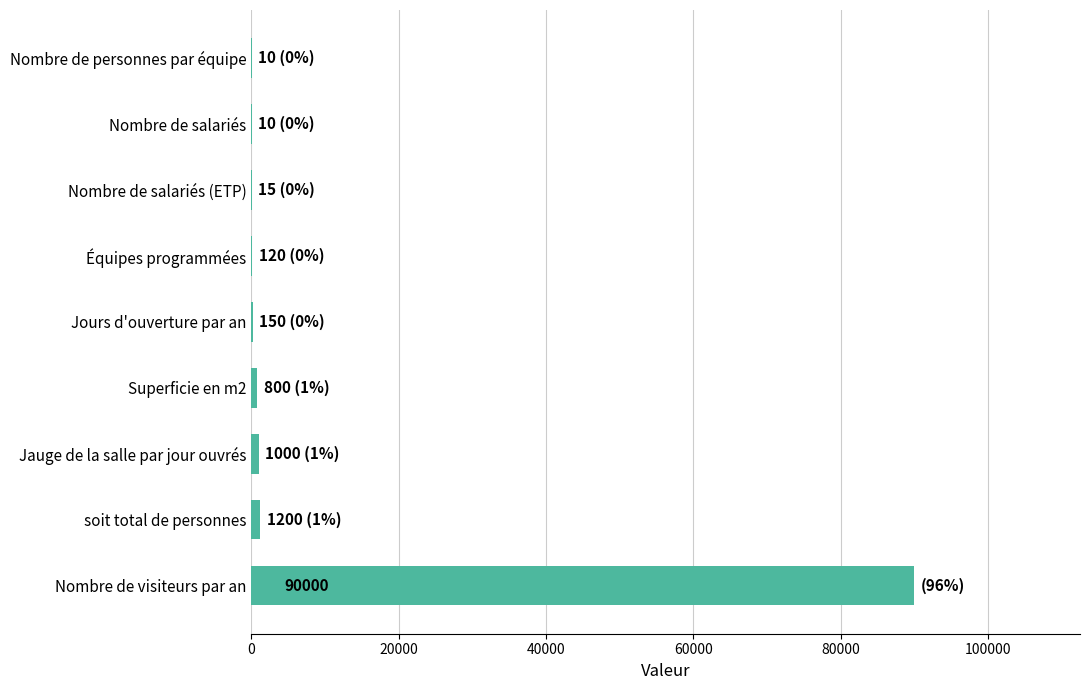

What is the sum of all values?

93305